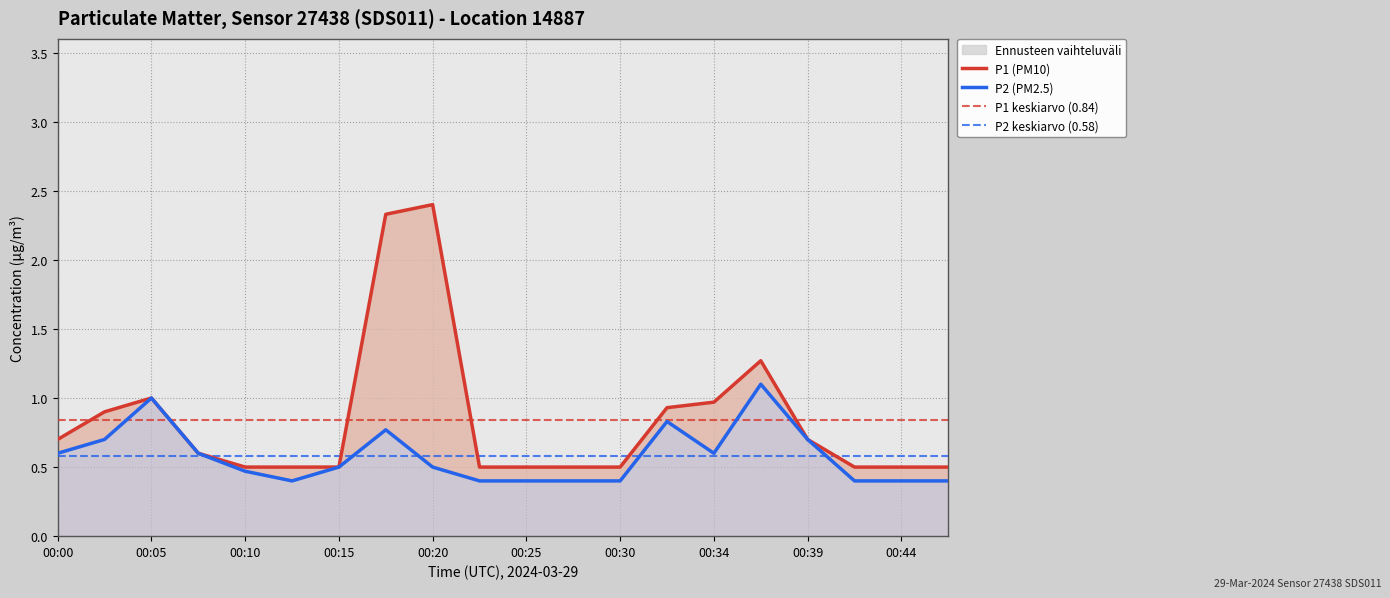

What is the average value of the P2 series?

0.6